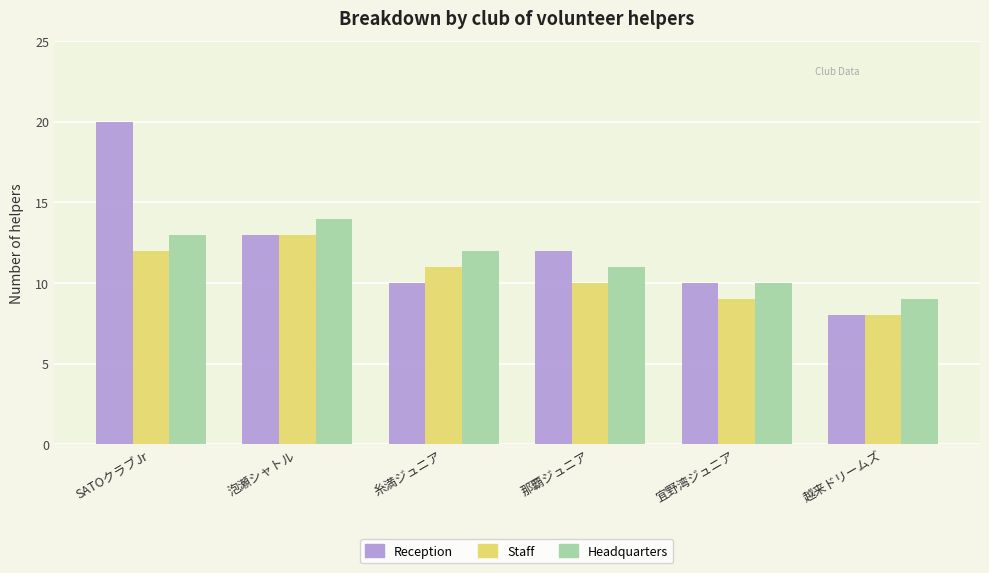

Which series changed the most between 那覇ジュニア and 越来ドリームズ?

Reception